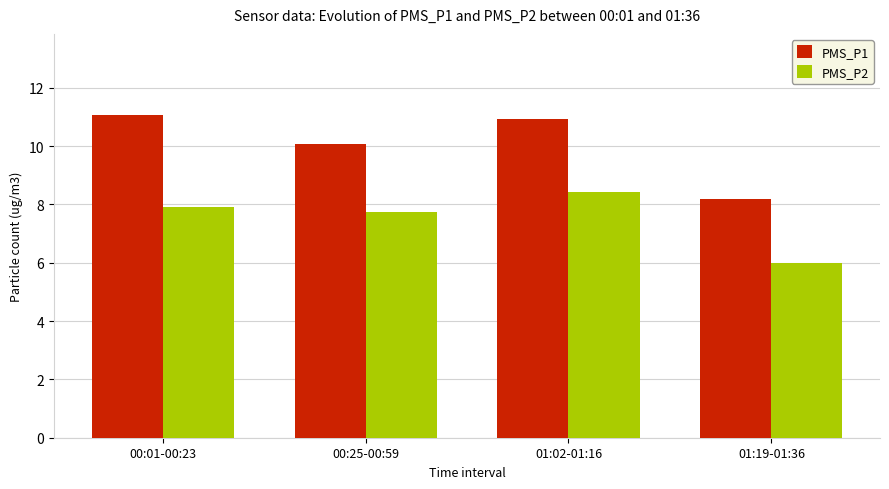

What is the label of the 4th bar from the left?

01:19-01:36